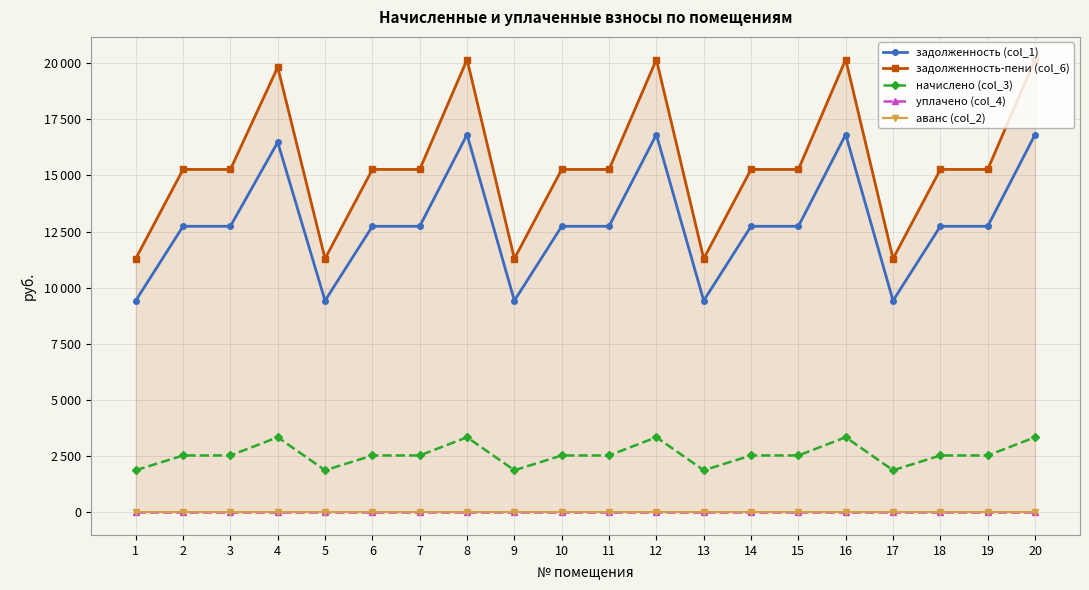

The value of задолженность-пени (col_6) at 4 is 19822.3. True or false?

True